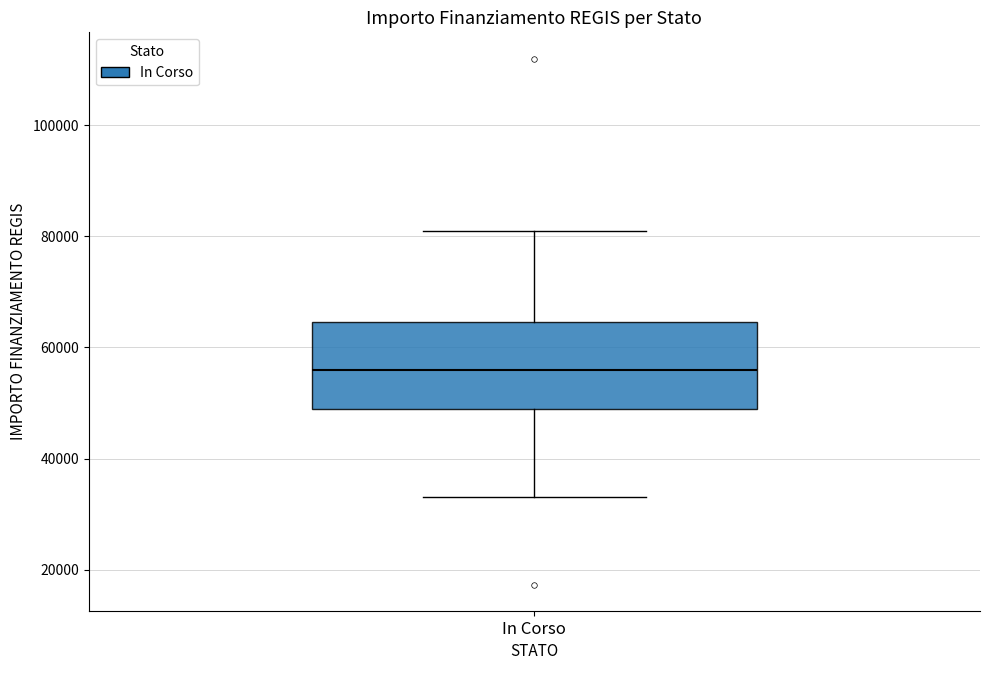

Transcribe this box plot: give where the median line is, the range the box spans, and where the two whiskers end, as read against the y-axis. The values are not printed on the chart, so give them approximately, as read against the axis.

median 56000, box 50000 to 64000, whiskers 32000 to 80000